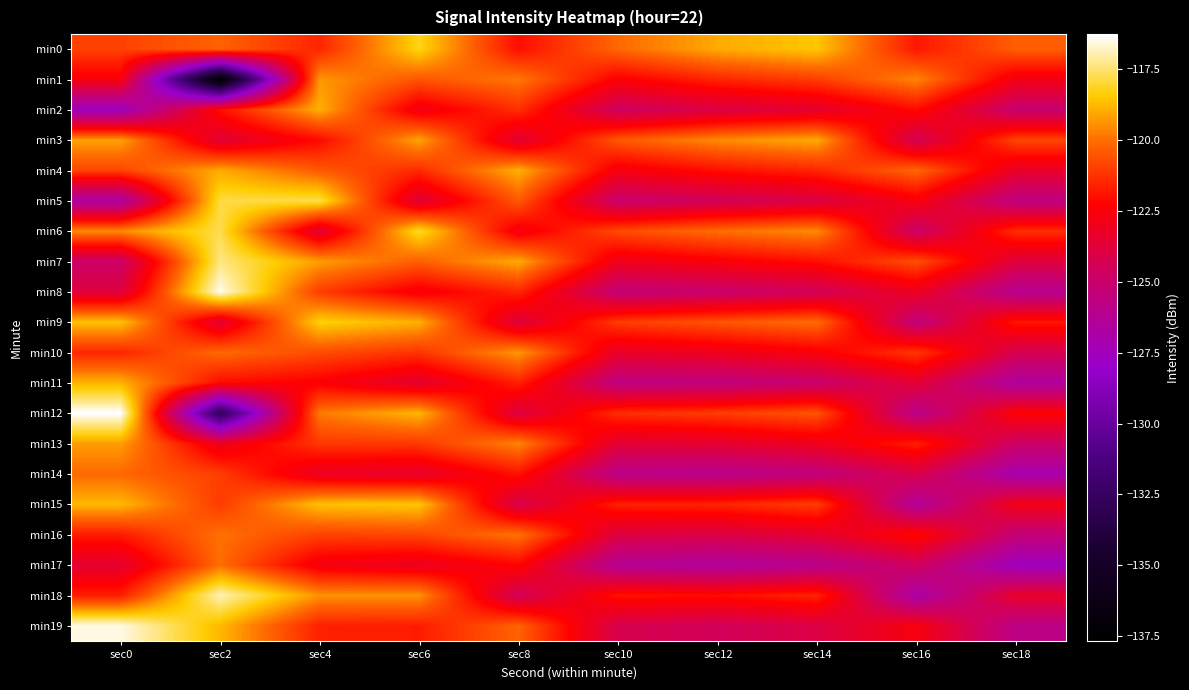

Rank the series by their maximum value, from highest to lowest.

min12, min8, min19, min18, min7, min6, min5, min0, min9, min15, min11, min2, min4, min3, min13, min1, min10, min16, min17, min14